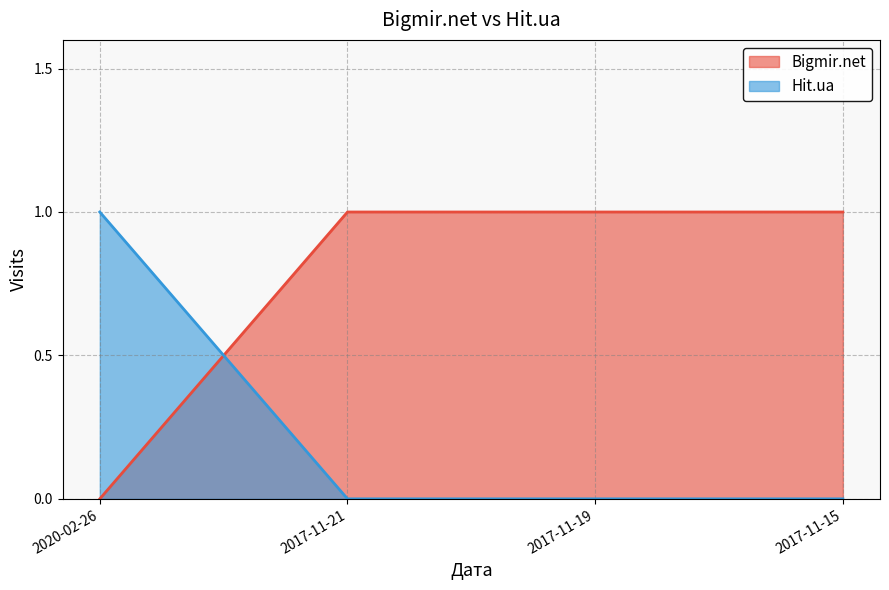

At how many categories does at least one series exceed 0?

4